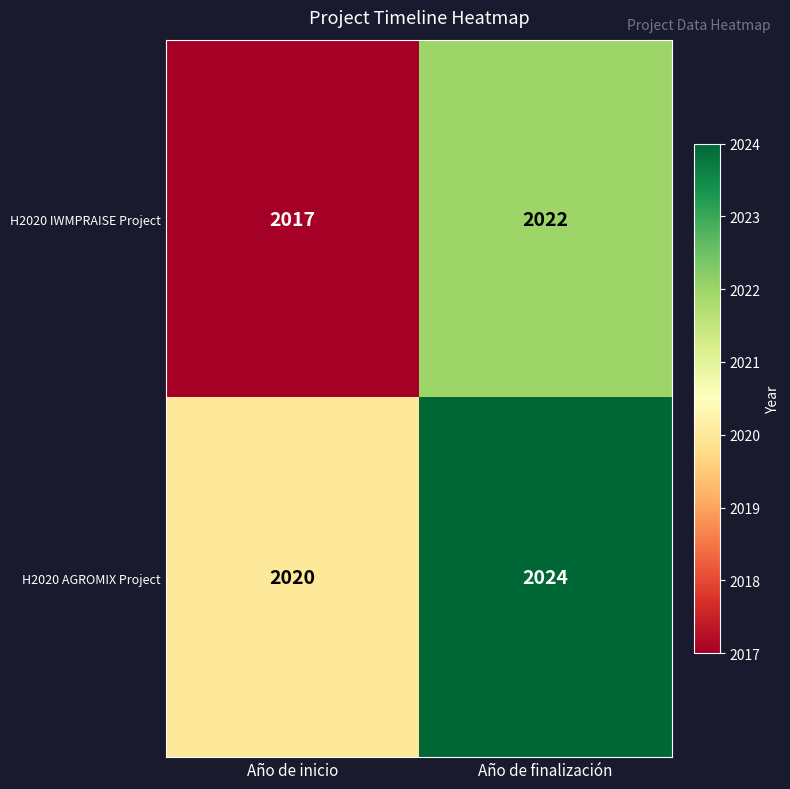

Which series has the largest total across all categories?

H2020 AGROMIX Project